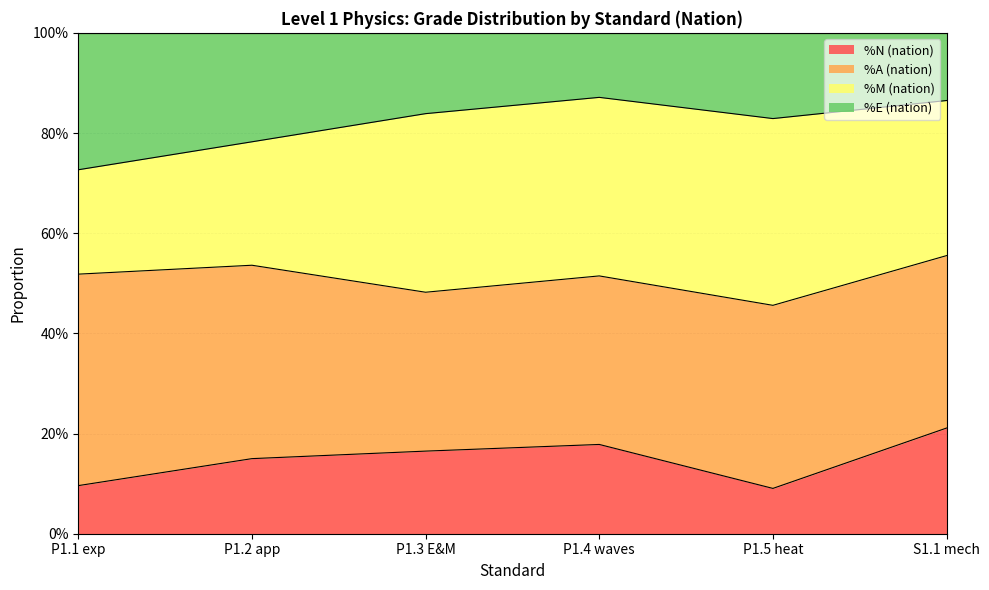

The %N (nation) series shows 0.2 at P1.3 E&M. True or false?

False